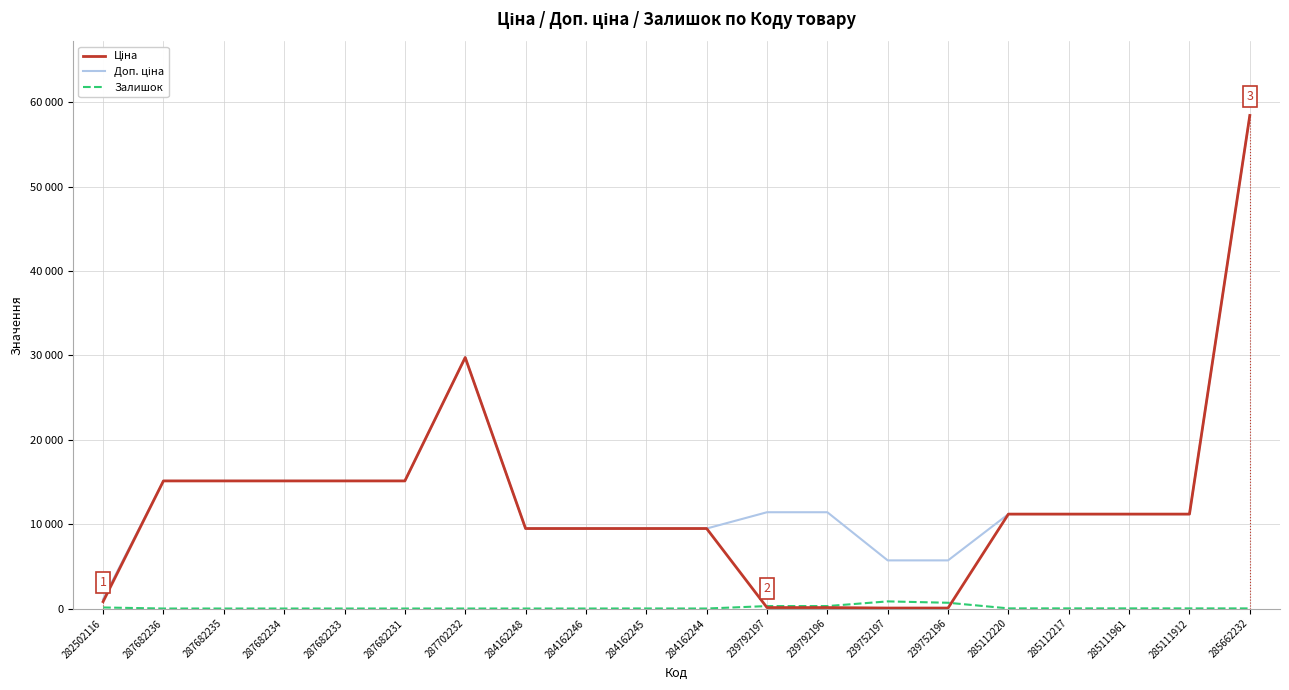

At 239752197, list the series in order from largest to smallest.

Доп. ціна, Залишок, Ціна